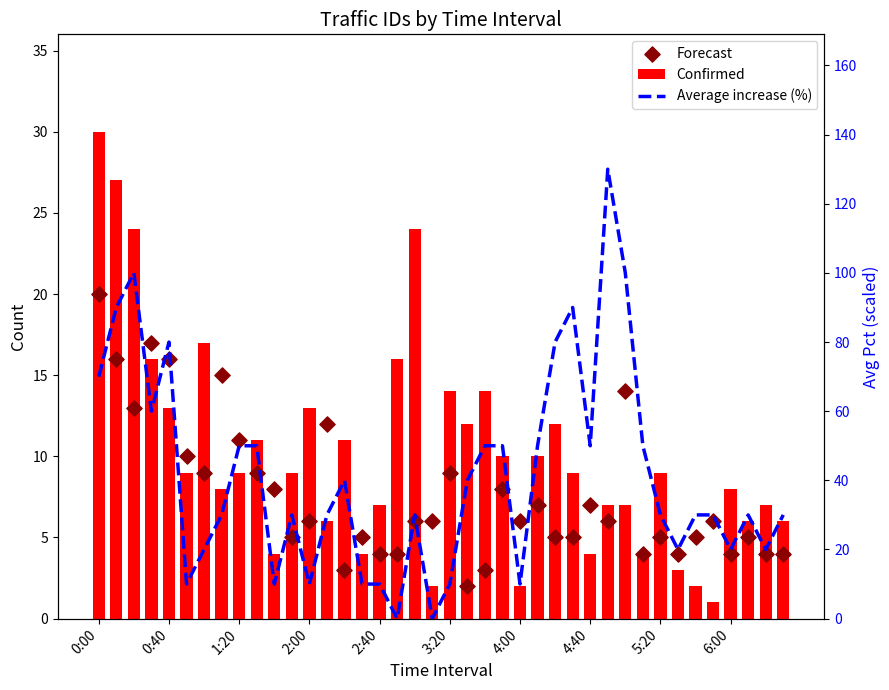

At how many categories does at least one series exceed 14?

32